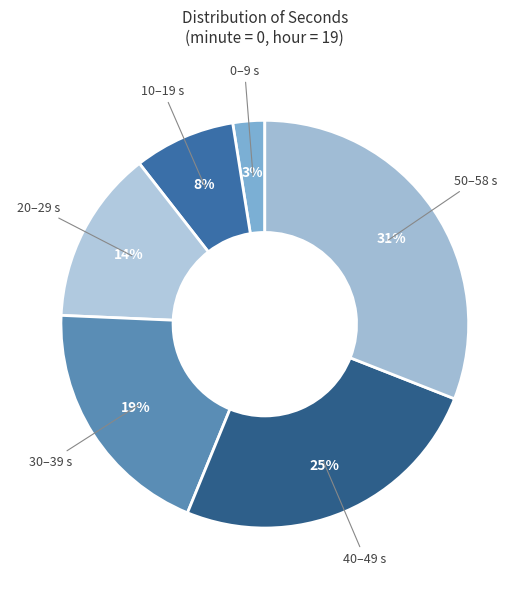

How many slices are in this pie chart?

6